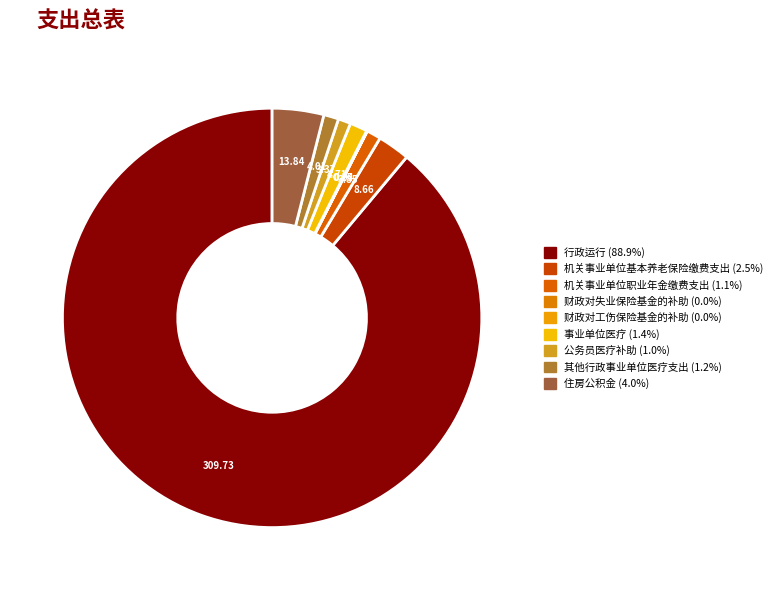

What is the change in value from 机关事业单位基本养老保险缴费支出 to 财政对工伤保险基金的补助?

-8.5